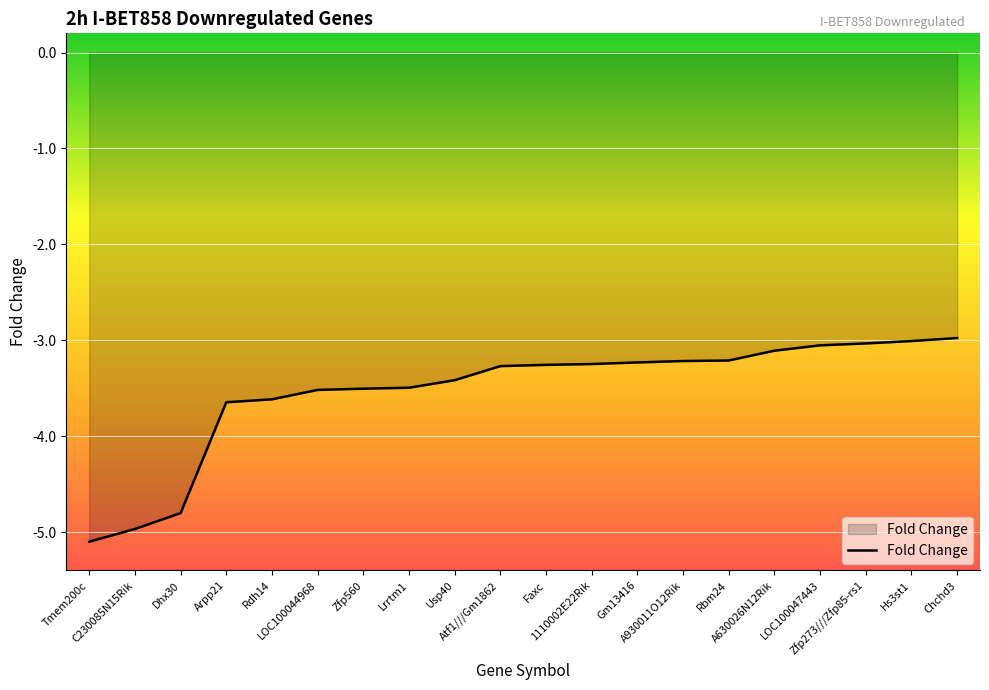

The chart shows a value of -2.2 at Arpp21. True or false?

False